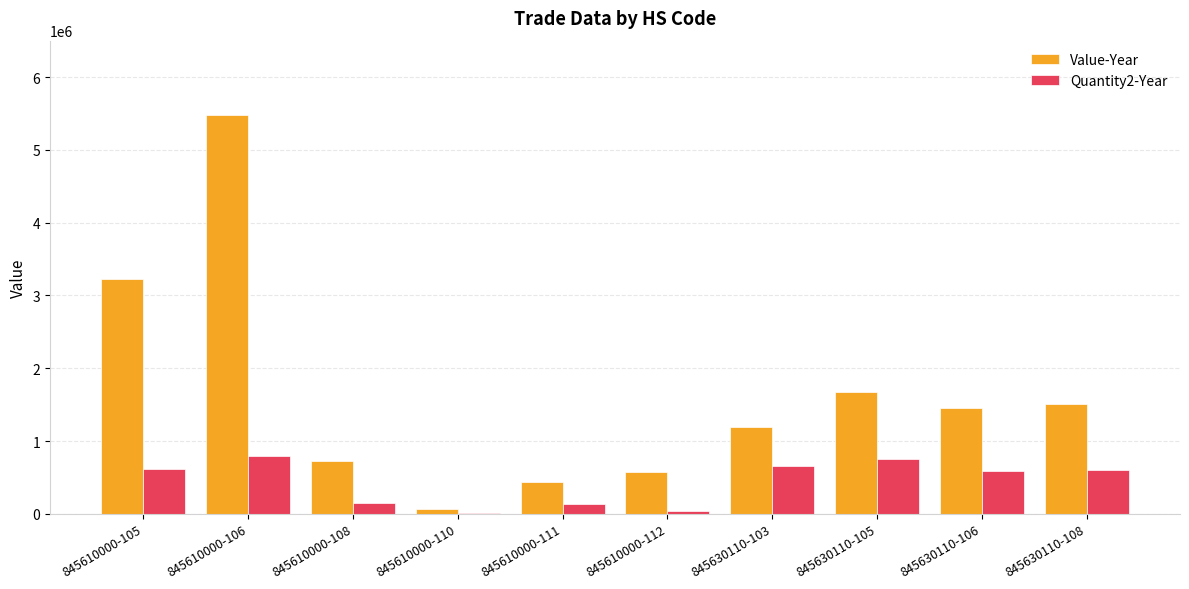

What is the sum of all Value-Year values?

16344272